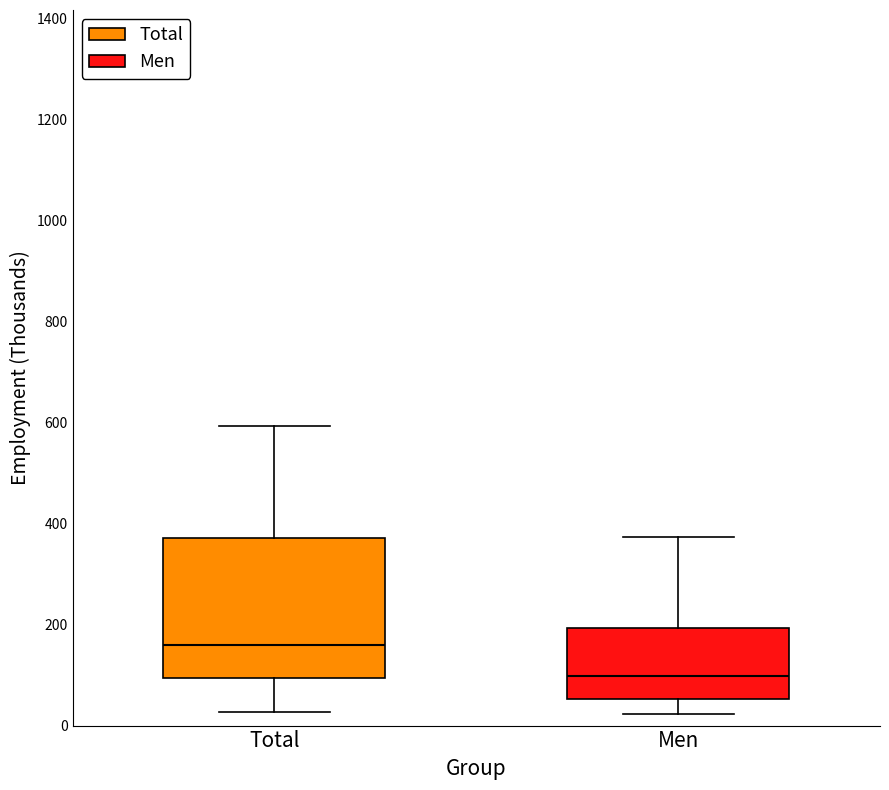

Where does the lower whisker of the box for Men end on the y-axis? The values are not printed on the chart, so give them approximately, as read against the axis.

20